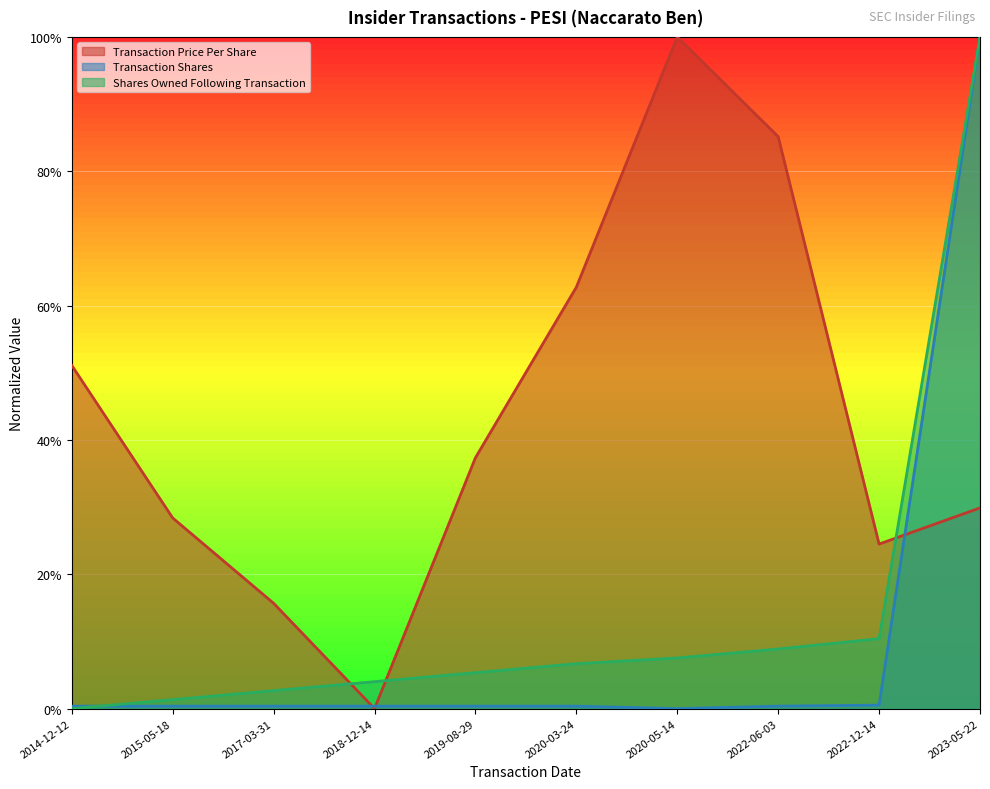

Is it true that transactionPricePerShare equals 0.7 at 2019-08-29?

False